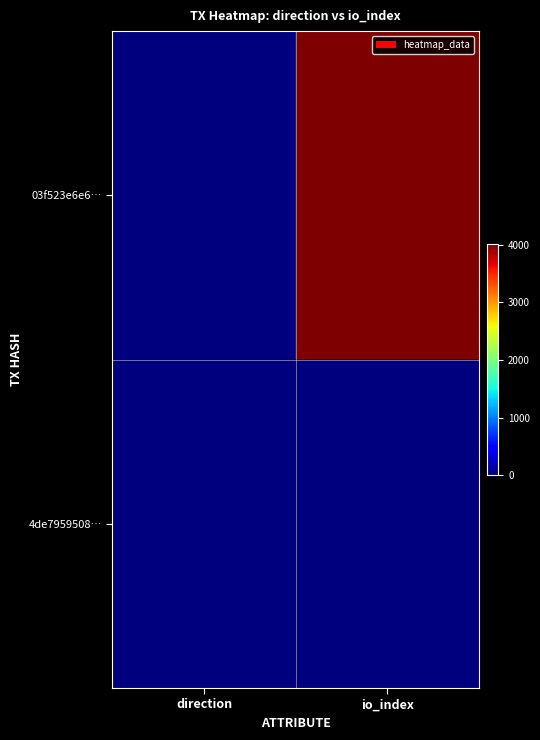

Reading right to left, transcribe all the data shown in this chart.

03f523e6e6…: io_index=4014	direction=-1
4de7959508…: io_index=8	direction=1